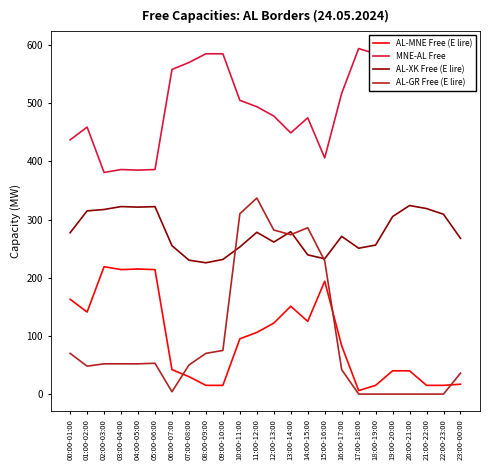

What is the sum of the AL-MNE Free (E lire) values at 18:00-19:00 and 15:00-16:00?

209.0